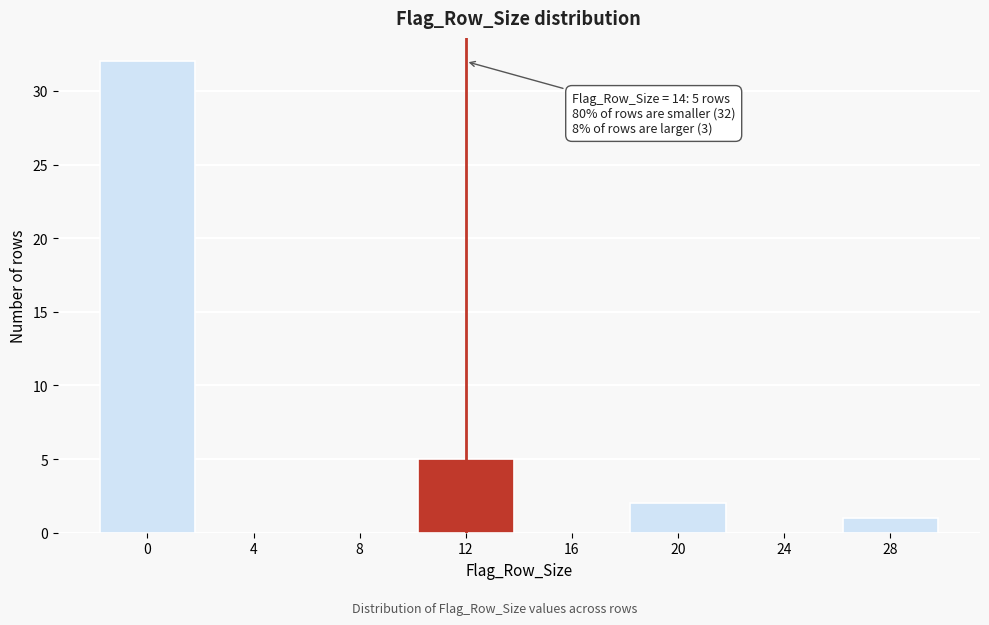

Reading right to left, what are all the values shown in this chart?

28=1	24=0	20=2	16=0	12=5	8=0	4=0	0=32